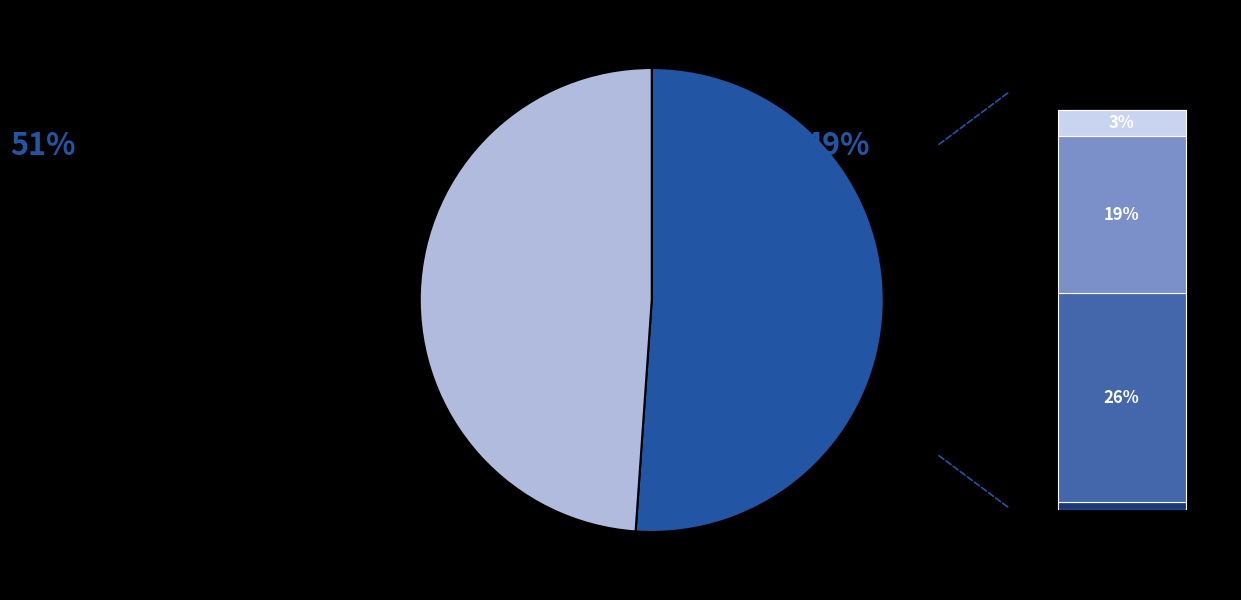

What percentage do Brócolos and Alho together represent?

20.1%